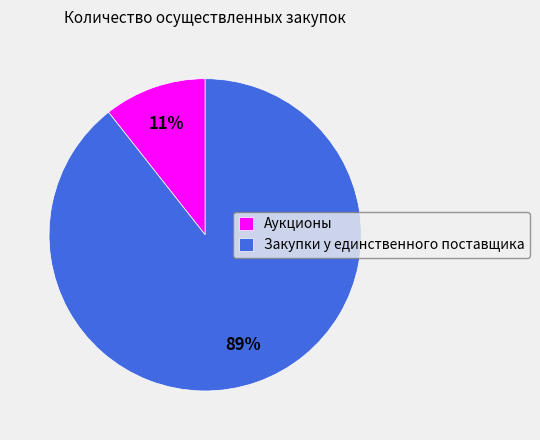

Which category accounts for the majority?

Закупки у единственного поставщика